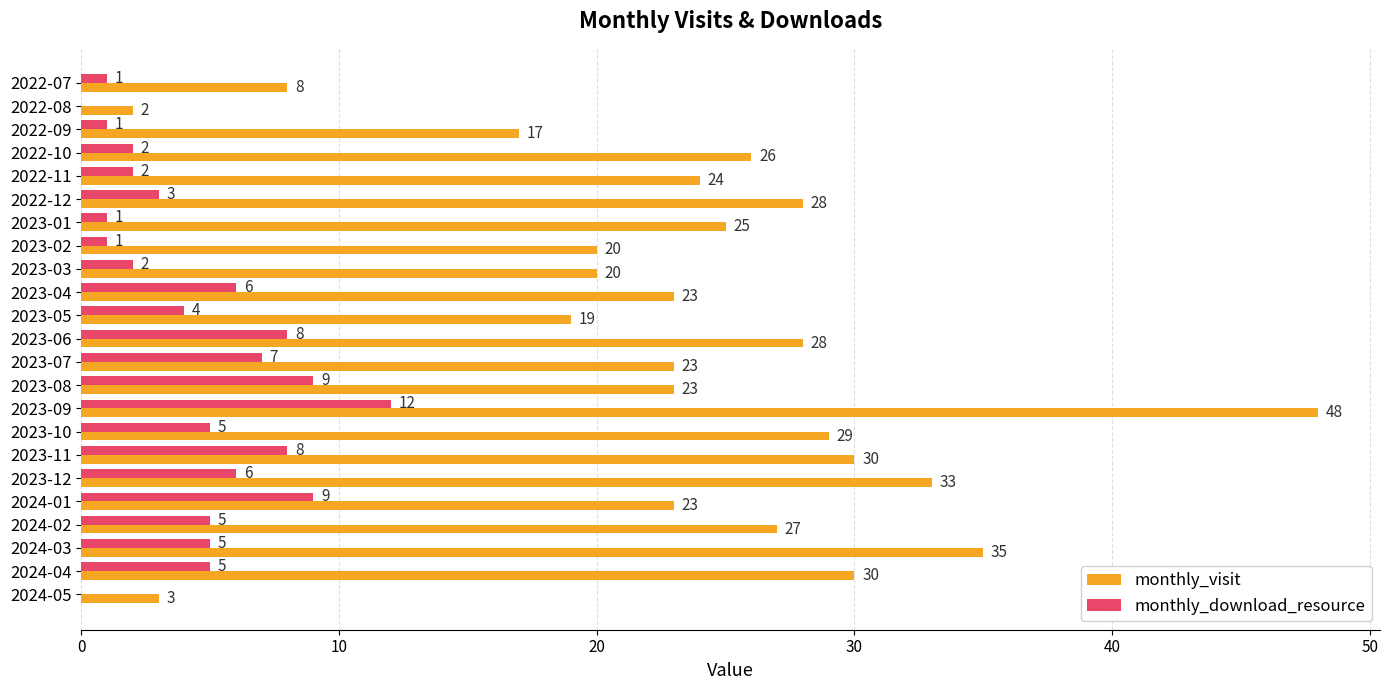

At which label does monthly_download_resource reach its peak?

2023-09